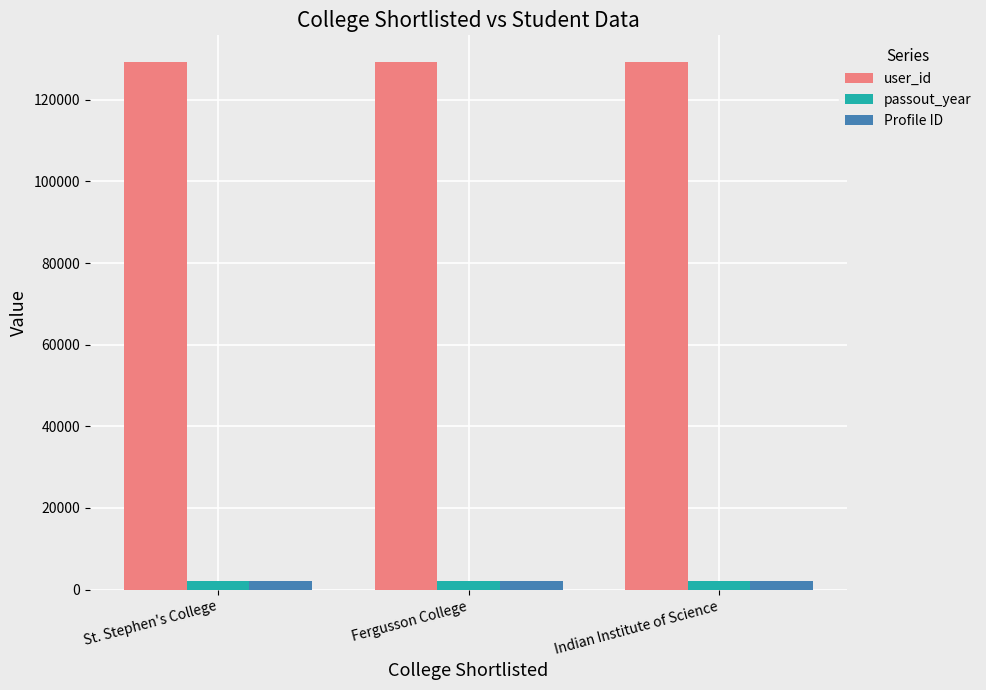

At how many categories does at least one series exceed 66914?

3